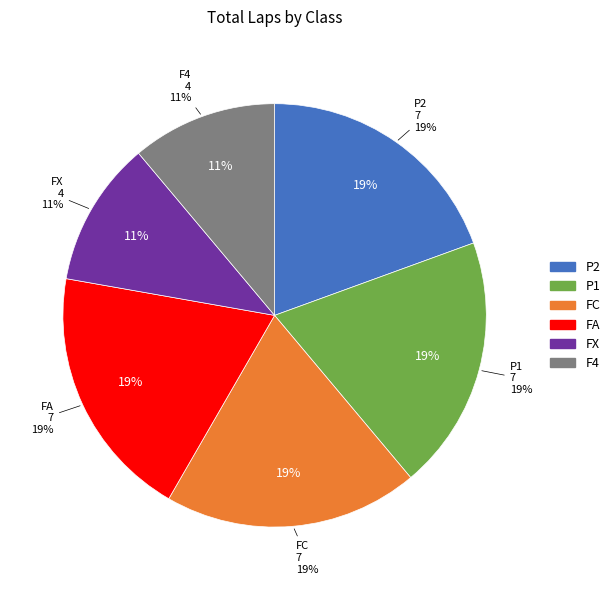

The P1 slice represents 26% of the pie. True or false?

False